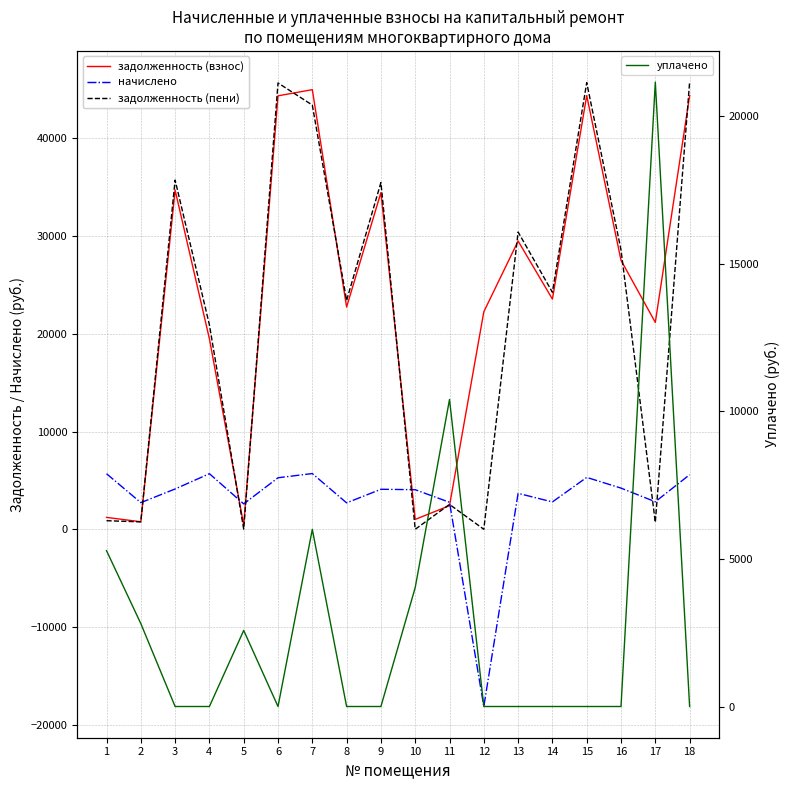

What is the difference between the highest and lowest values at 7?

39264.7